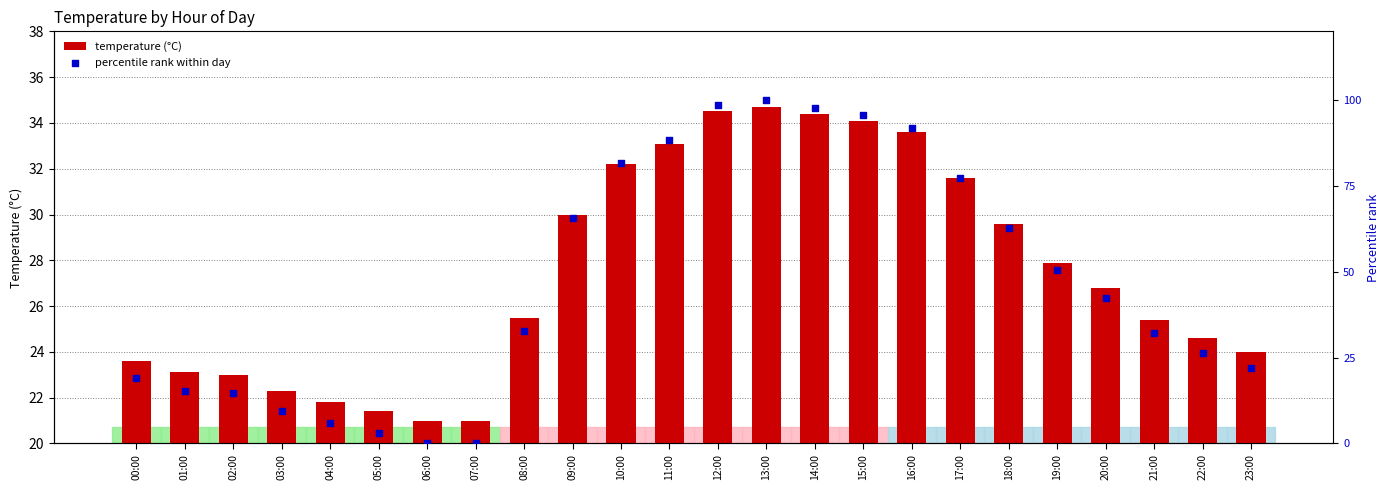

At which category is the sum across all series the highest?

13:00